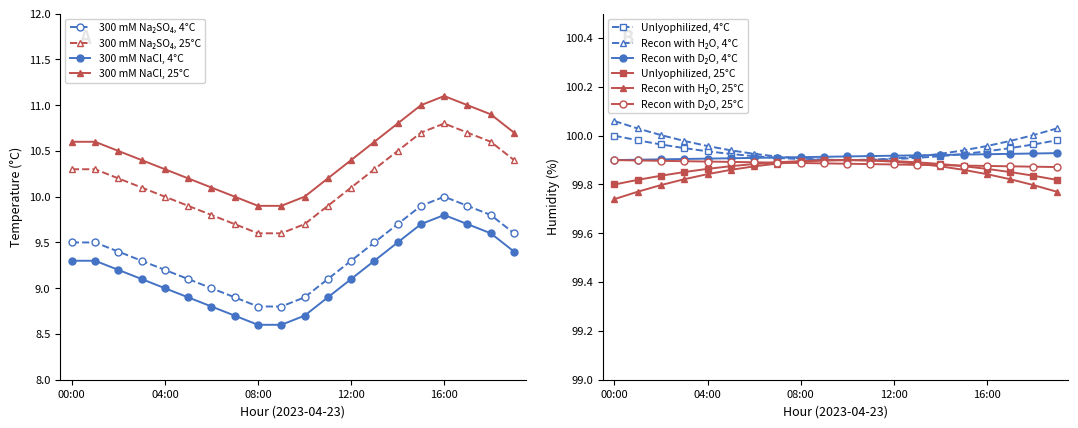

List the labels in order of value, smallest first.

08:00, 09:00, 07:00, 10:00, 06:00, 05:00, 11:00, 04:00, 03:00, 12:00, 02:00, 00:00, 01:00, 13:00, 19:00, 14:00, 18:00, 15:00, 17:00, 16:00